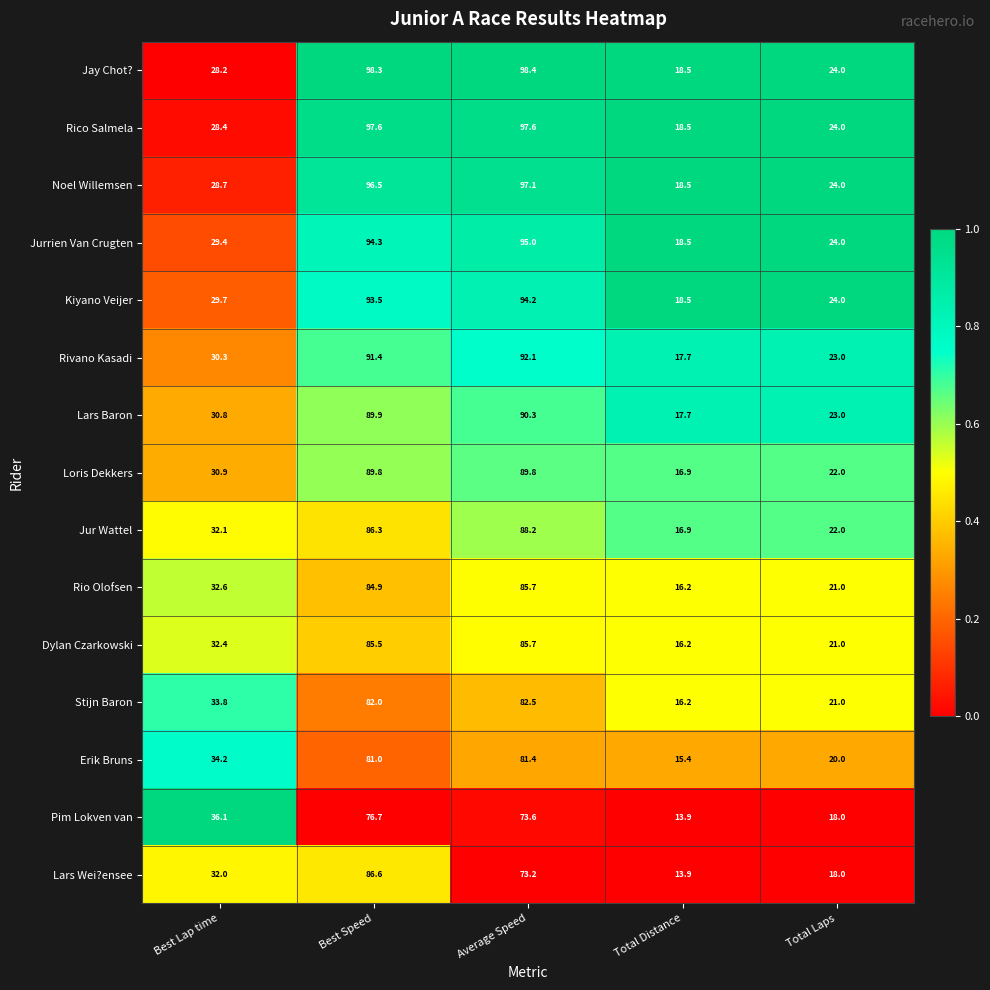

What is the difference between the highest and lowest values at Total Distance?

4.6